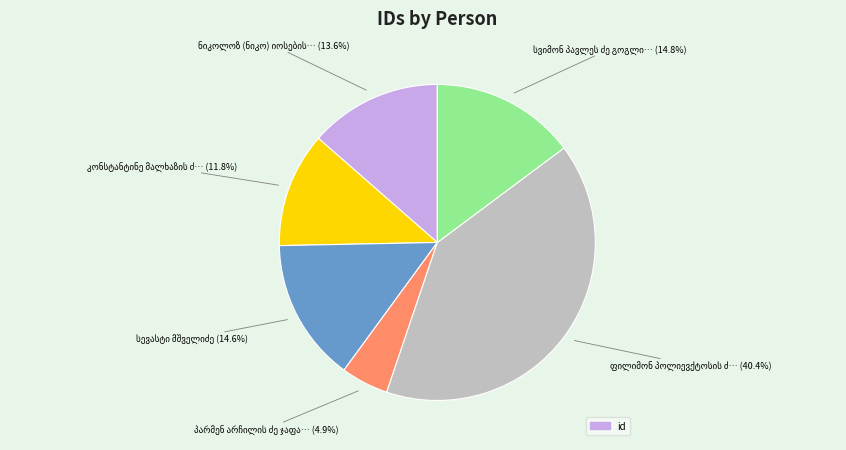

Is there any slice that represents more than half of the pie?

No